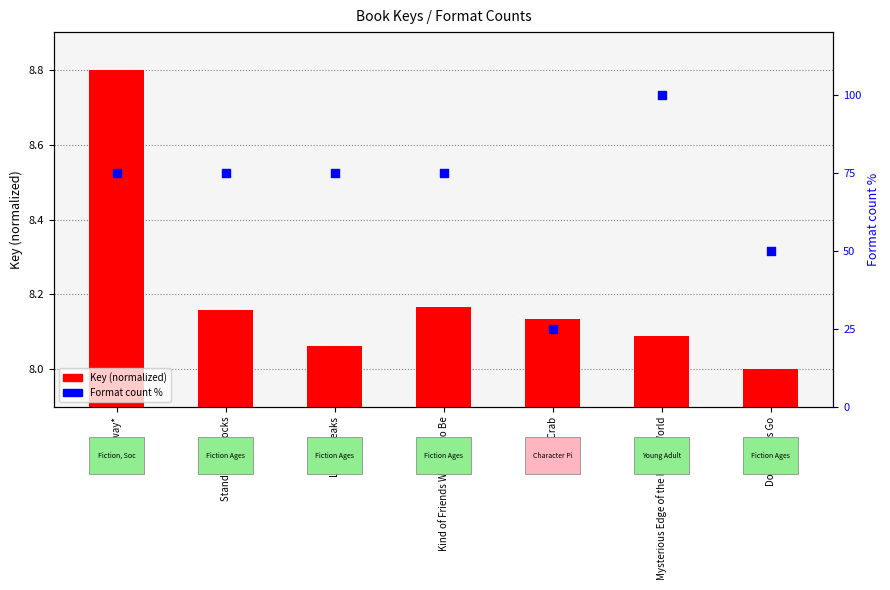

Which series has the largest total across all categories?

Format count %